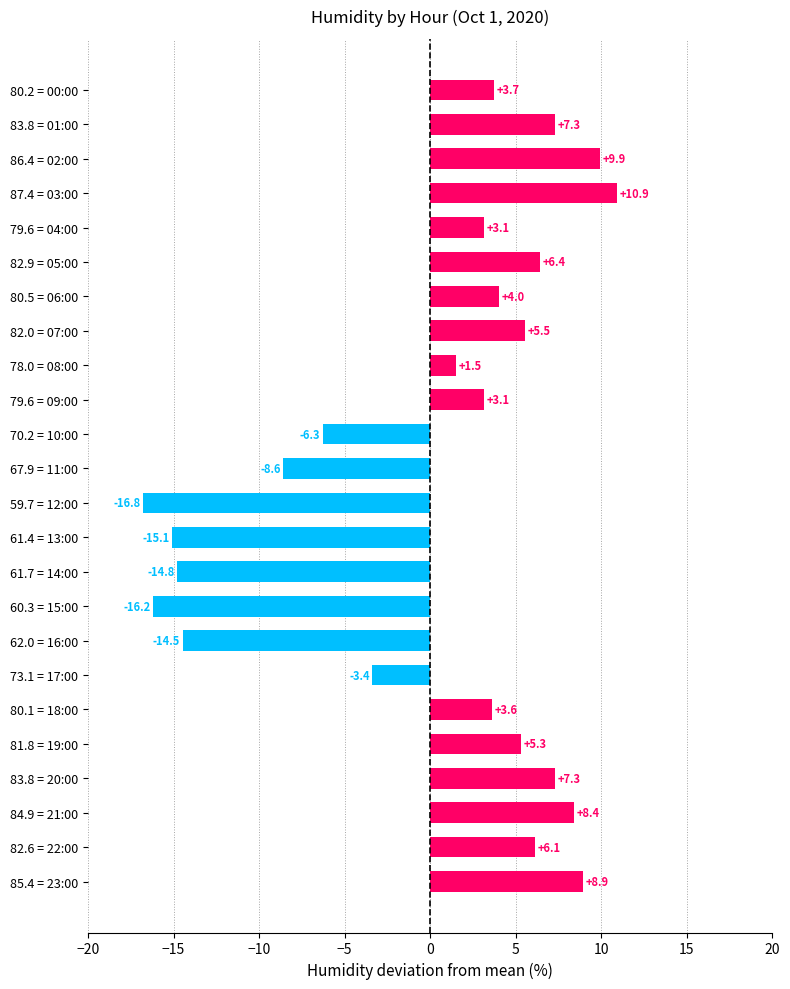

What position from the bottom is 81.8 = 19:00?

5